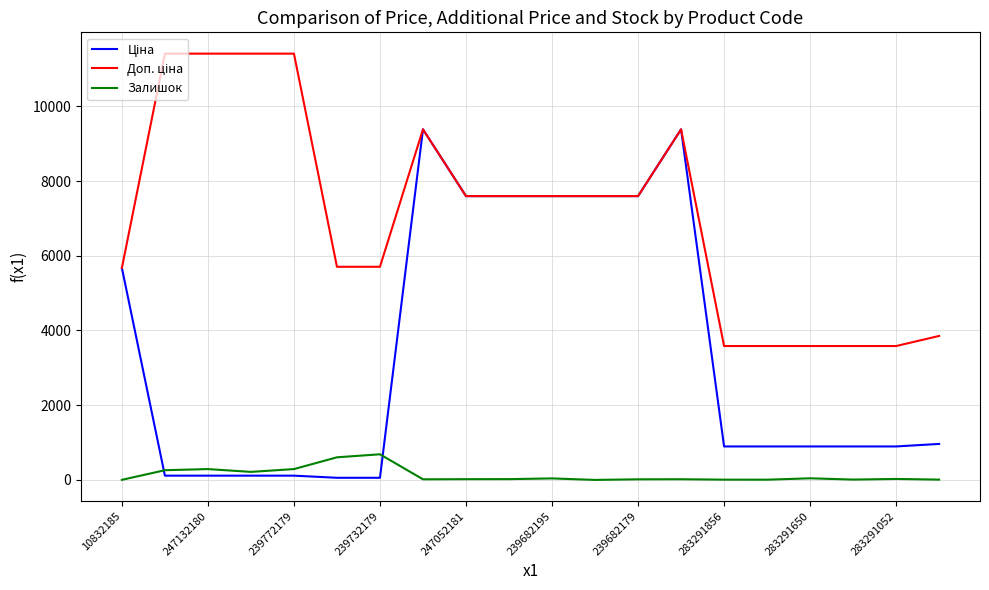

How many lines are shown in the chart?

3